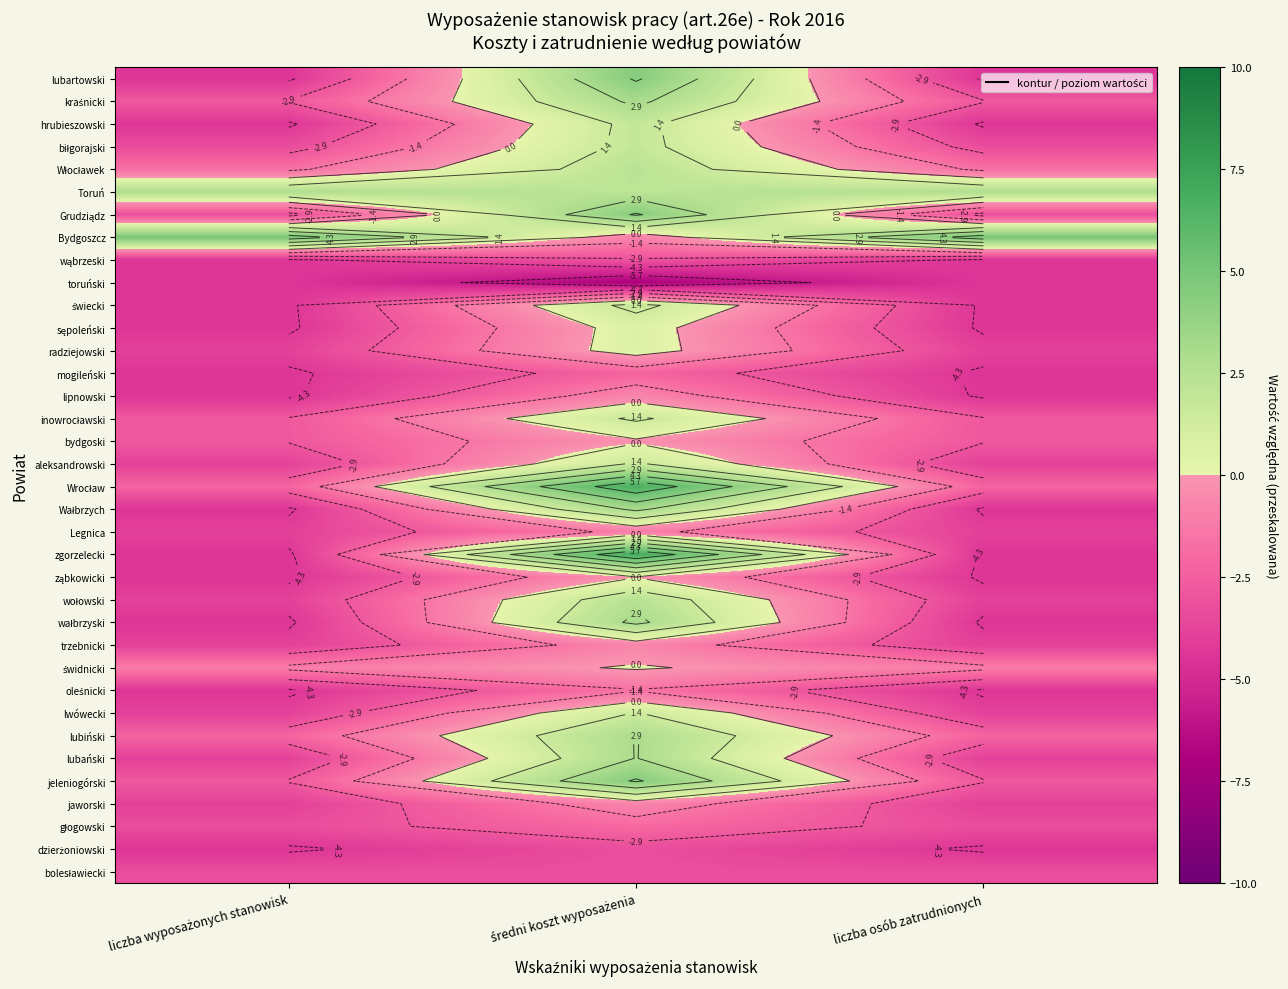

Is the value of Bydgoszcz at liczba wyposażonych stanowisk greater than the value of wąbrzeski at liczba wyposażonych stanowisk?

No